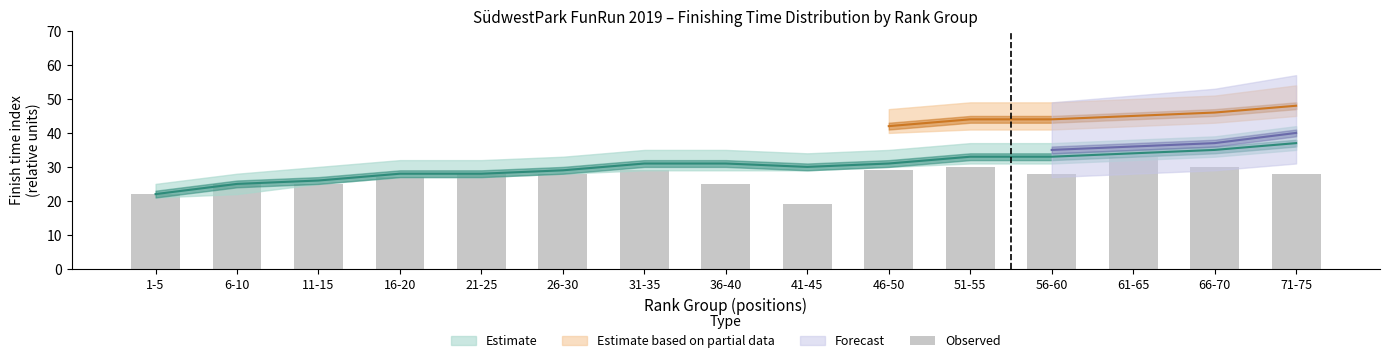

Rank the categories by value from highest to lowest.

61-65, 51-55, 66-70, 31-35, 46-50, 21-25, 26-30, 56-60, 71-75, 16-20, 6-10, 11-15, 36-40, 1-5, 41-45